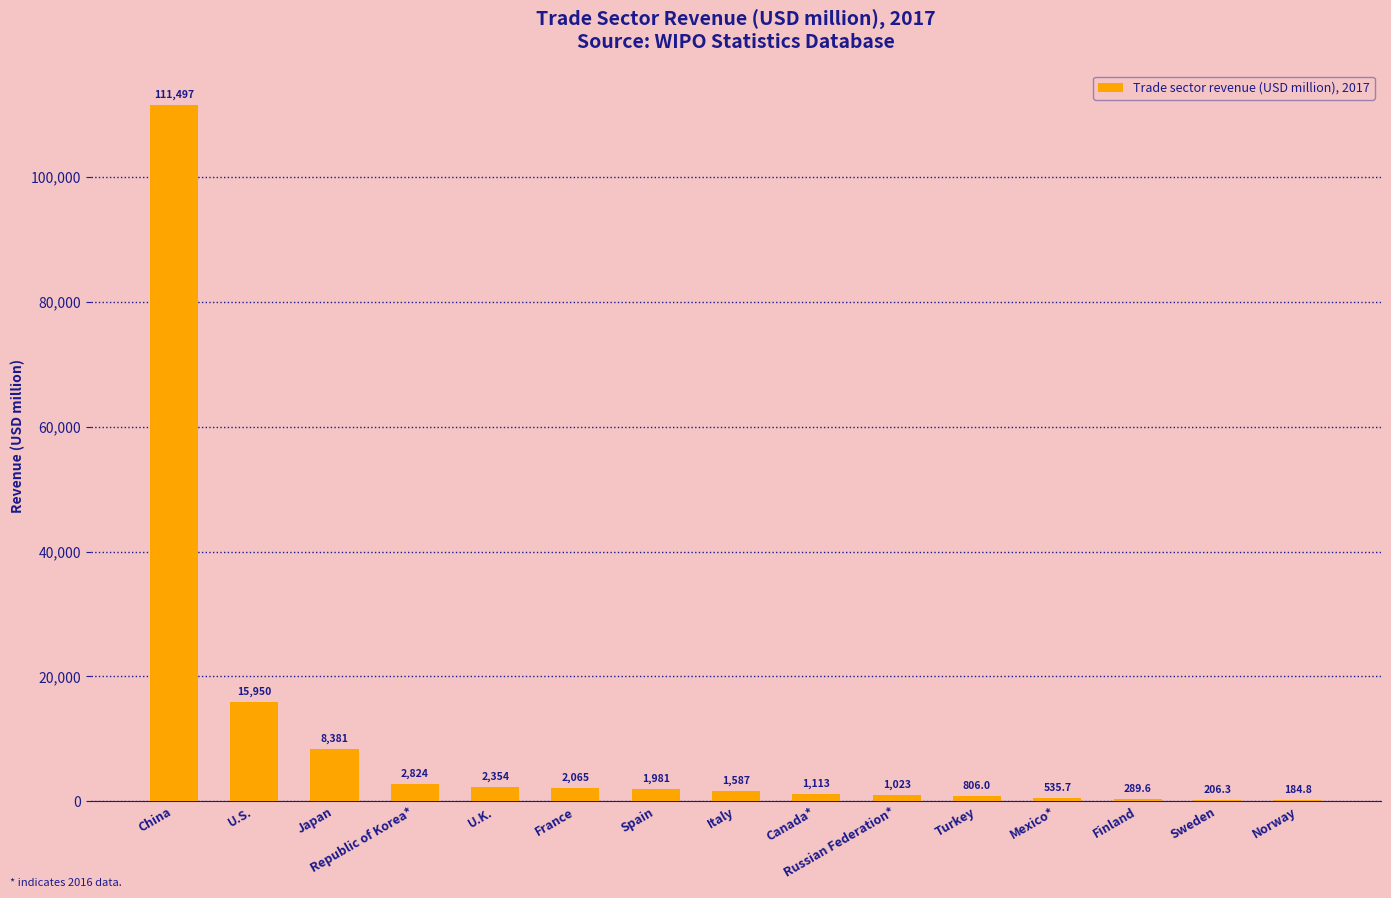

What is the change in value from Japan to U.K.?

-6027.1